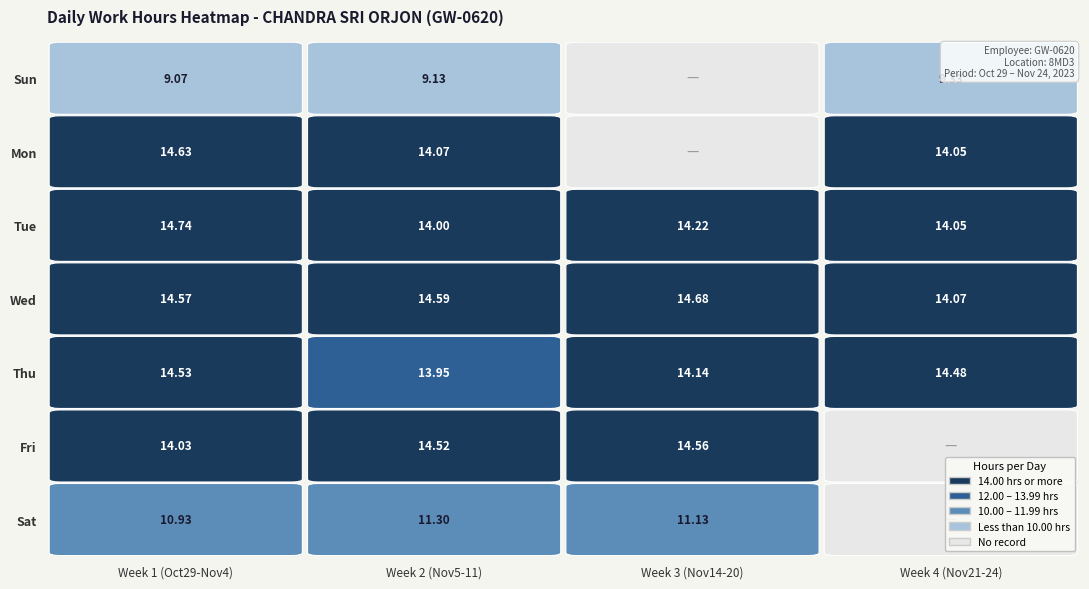

Reading left to right, transcribe all the data shown in this chart.

Sun: 9.1	9.1	0.0	9.3
Mon: 14.6	14.1	0.0	14.1
Tue: 14.7	14.0	14.2	14.1
Wed: 14.6	14.6	14.7	14.1
Thu: 14.5	13.9	14.1	14.5
Fri: 14.0	14.5	14.6	0.0
Sat: 10.9	11.3	11.1	0.0